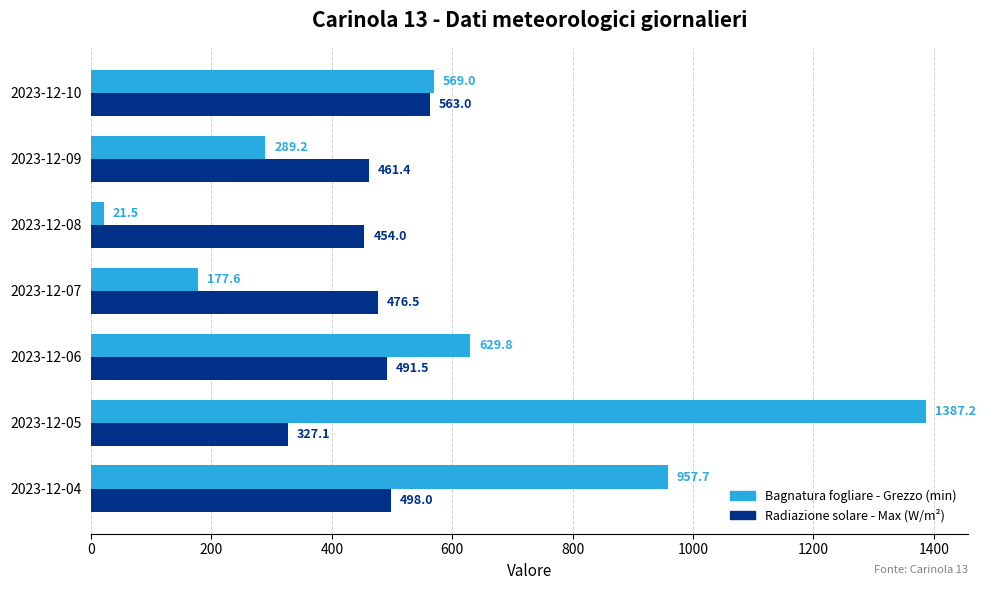

True or false: Radiazione solare - Max (W/m²) has a value of 461.4 at 2023-12-09.

True